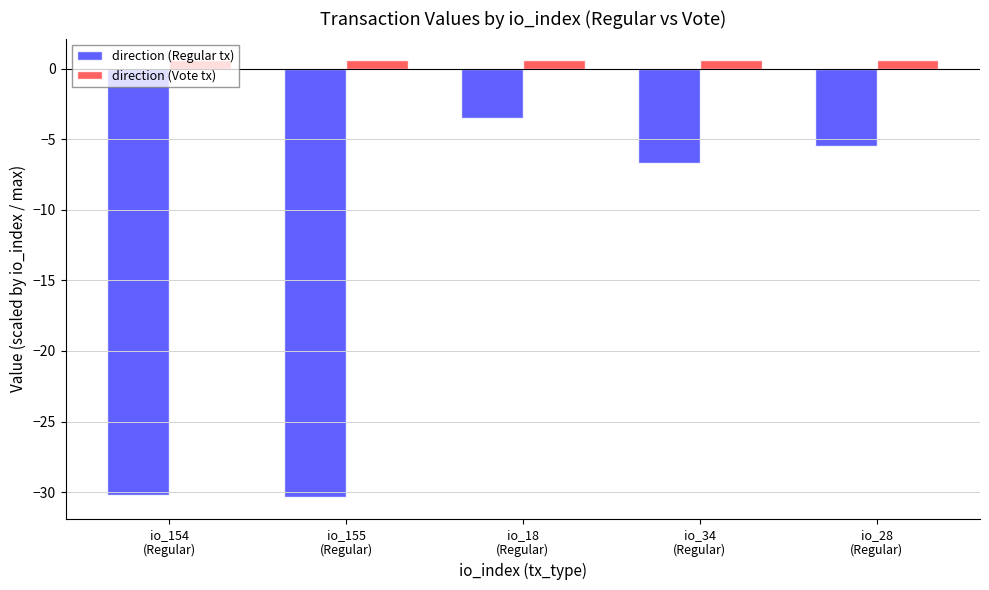

What are all the series names shown in the legend?

direction (Regular tx), direction (Vote tx)